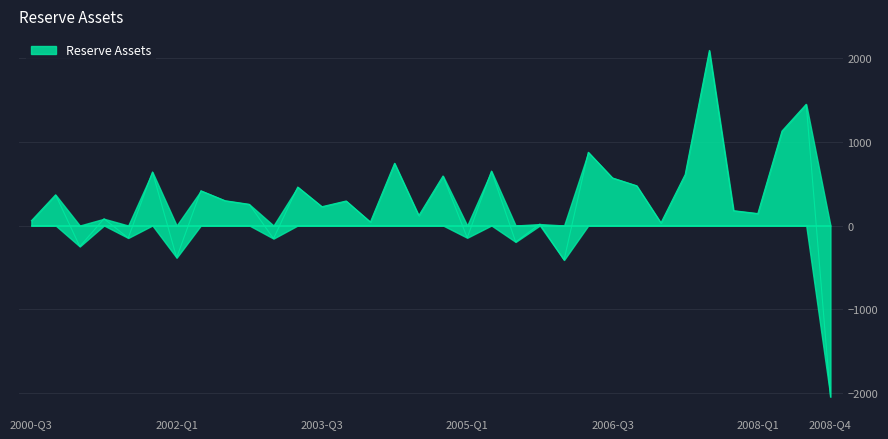

How many distinct data groups are displayed?

1